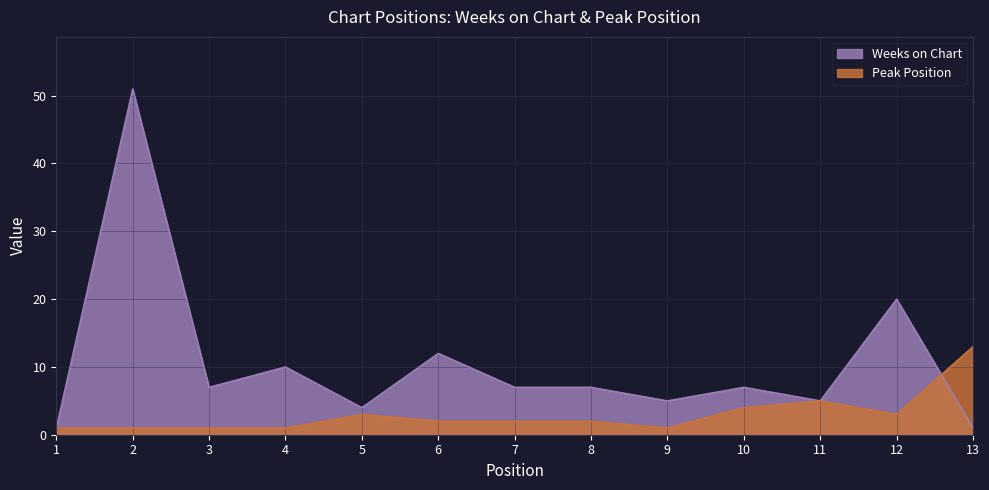

What is the difference between the maximum and second lowest values in the Peak Position series?

12